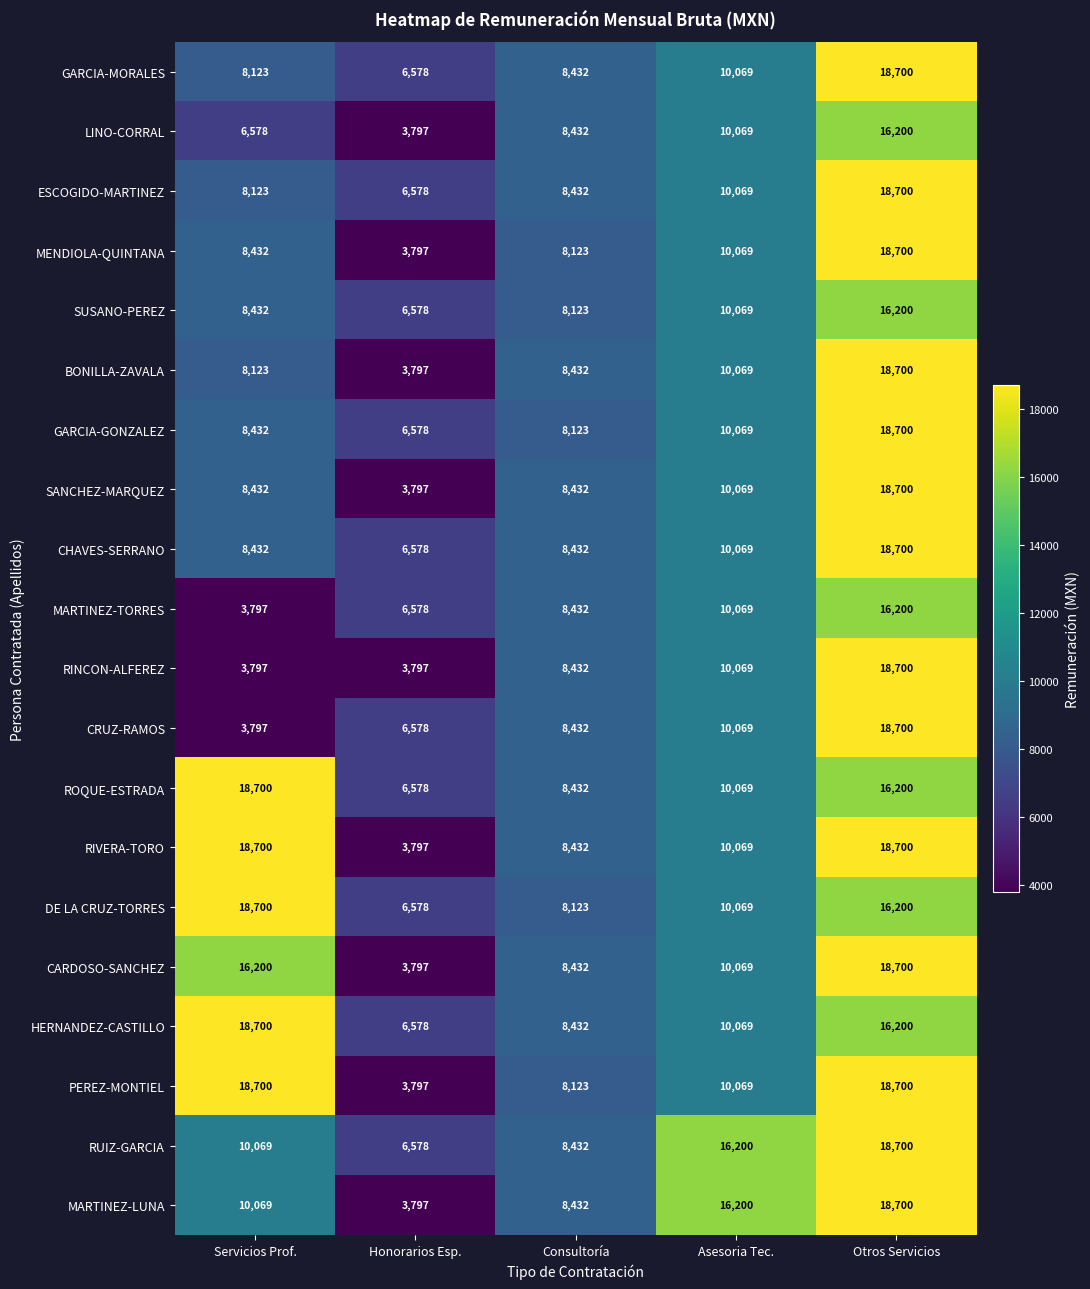

What is the smallest value displayed?

3797